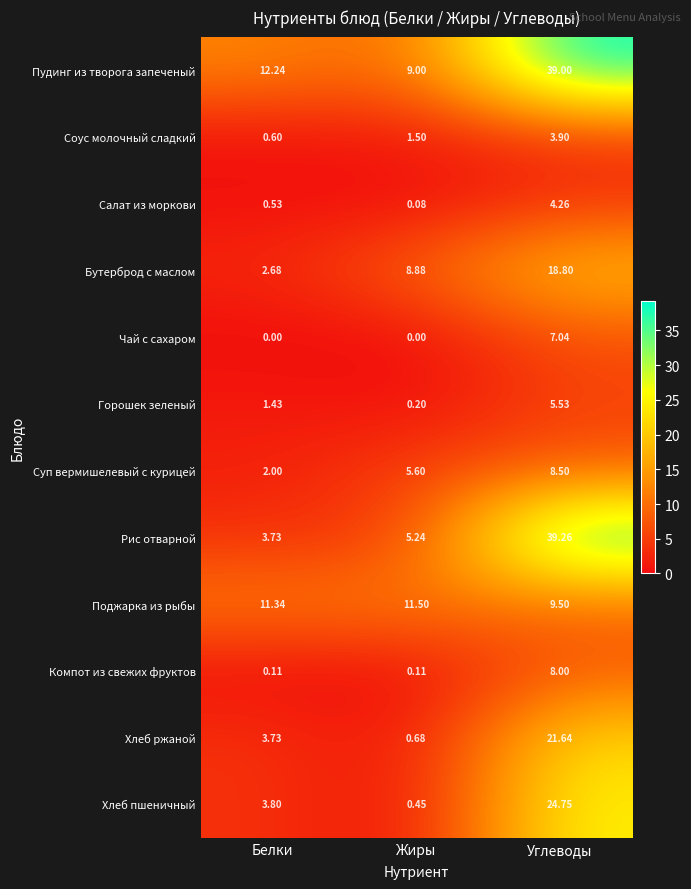

What is the greatest value displayed?

39.3